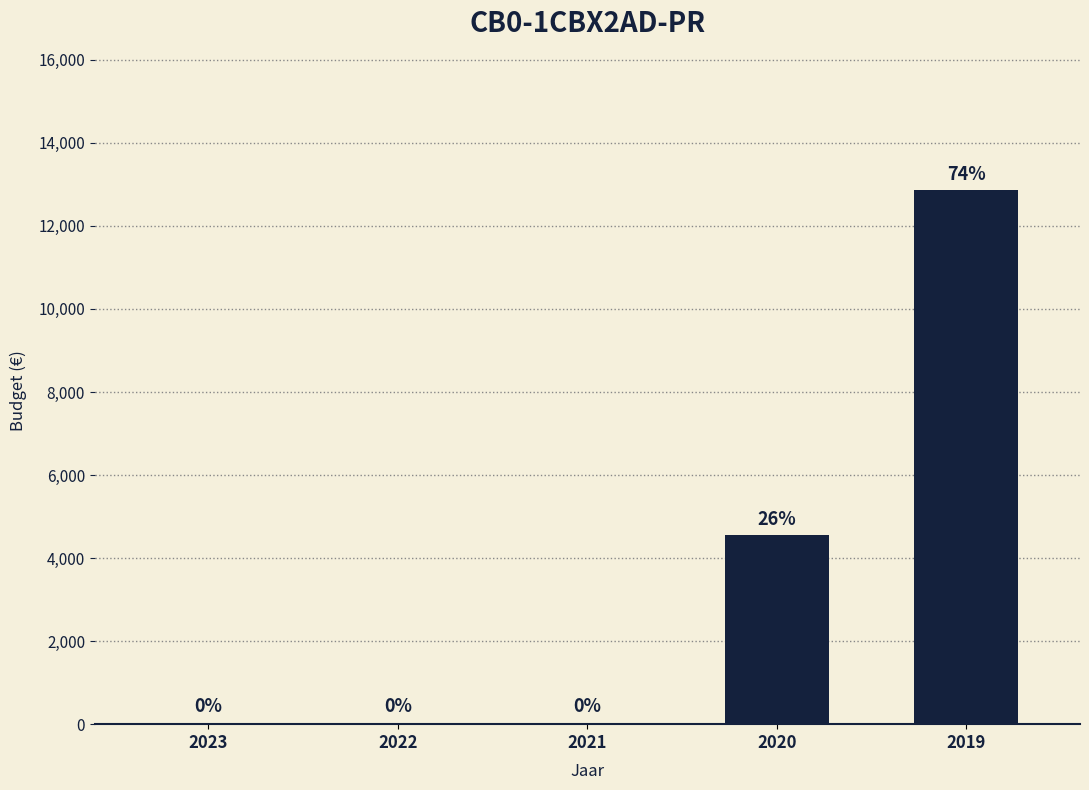

Count the number of data series in this chart.

1